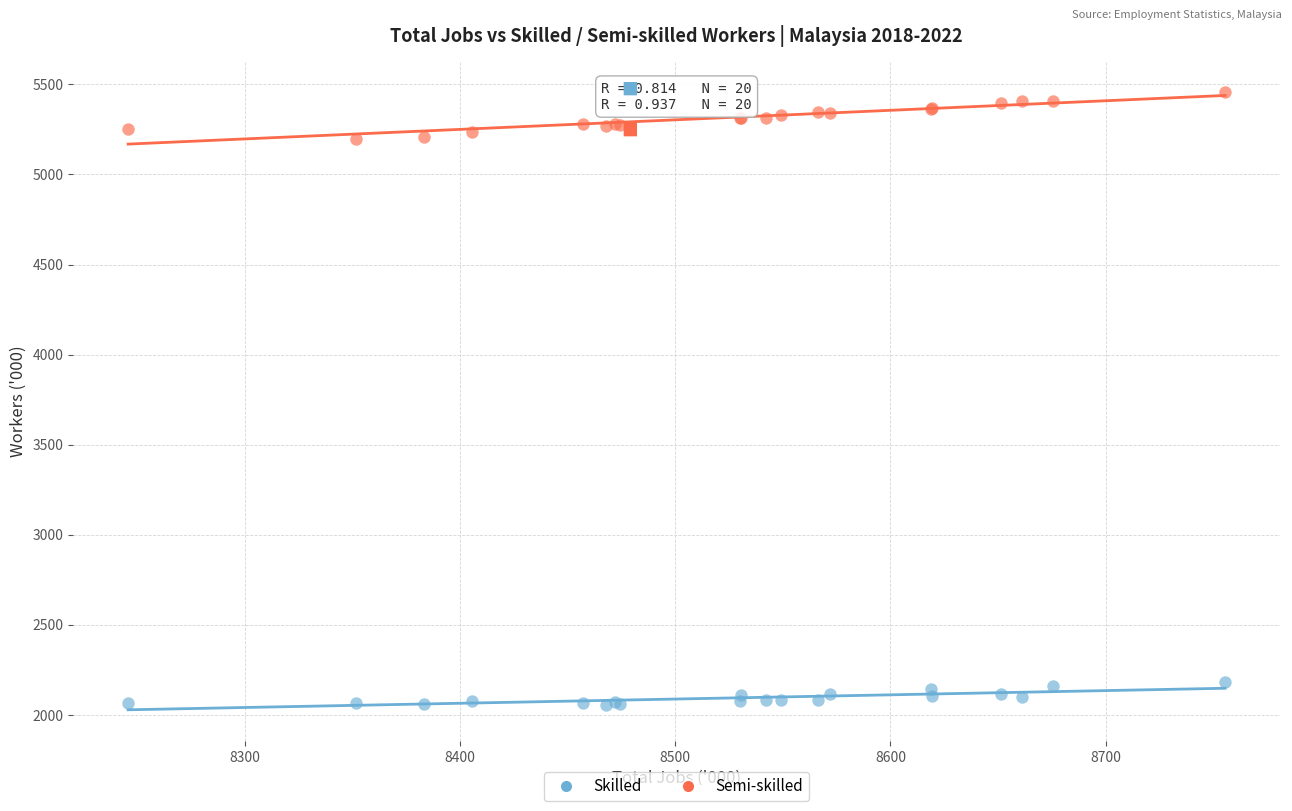

Which series has the largest Y range (max minus min)?

Semi-skilled